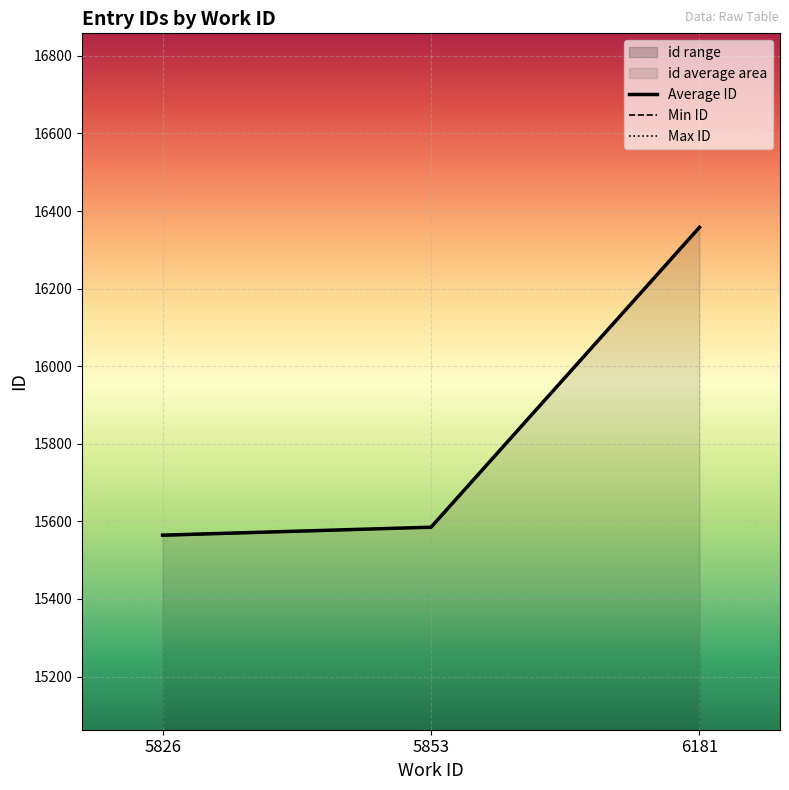

What is the value of the Max ID point at the 3rd from the left?

16358.0